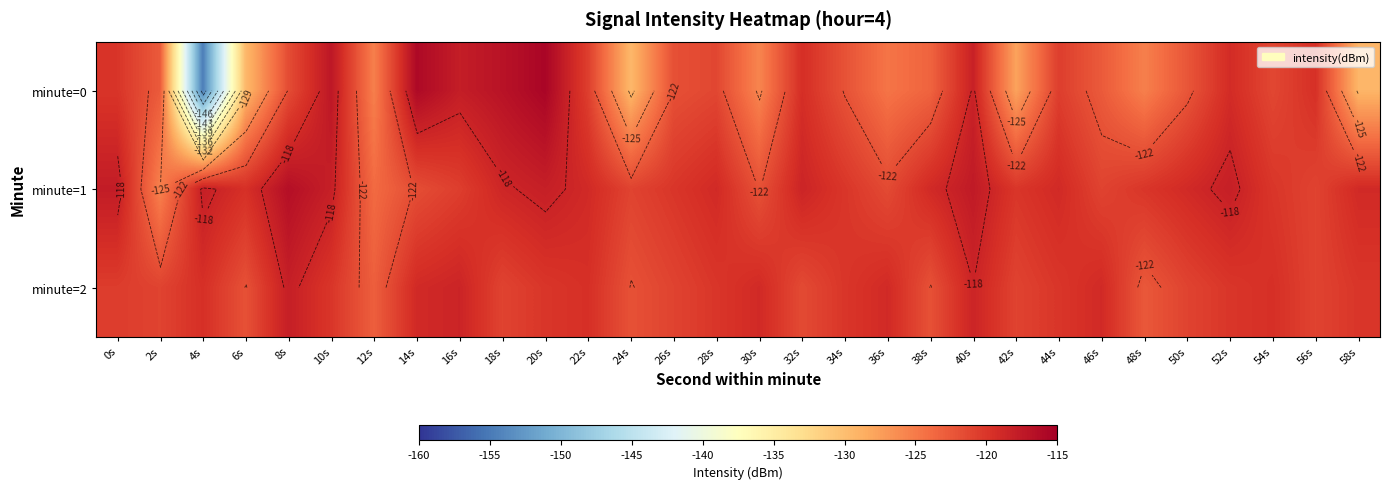

At 38s, list the series in order from smallest to largest.

minute=0, minute=2, minute=1